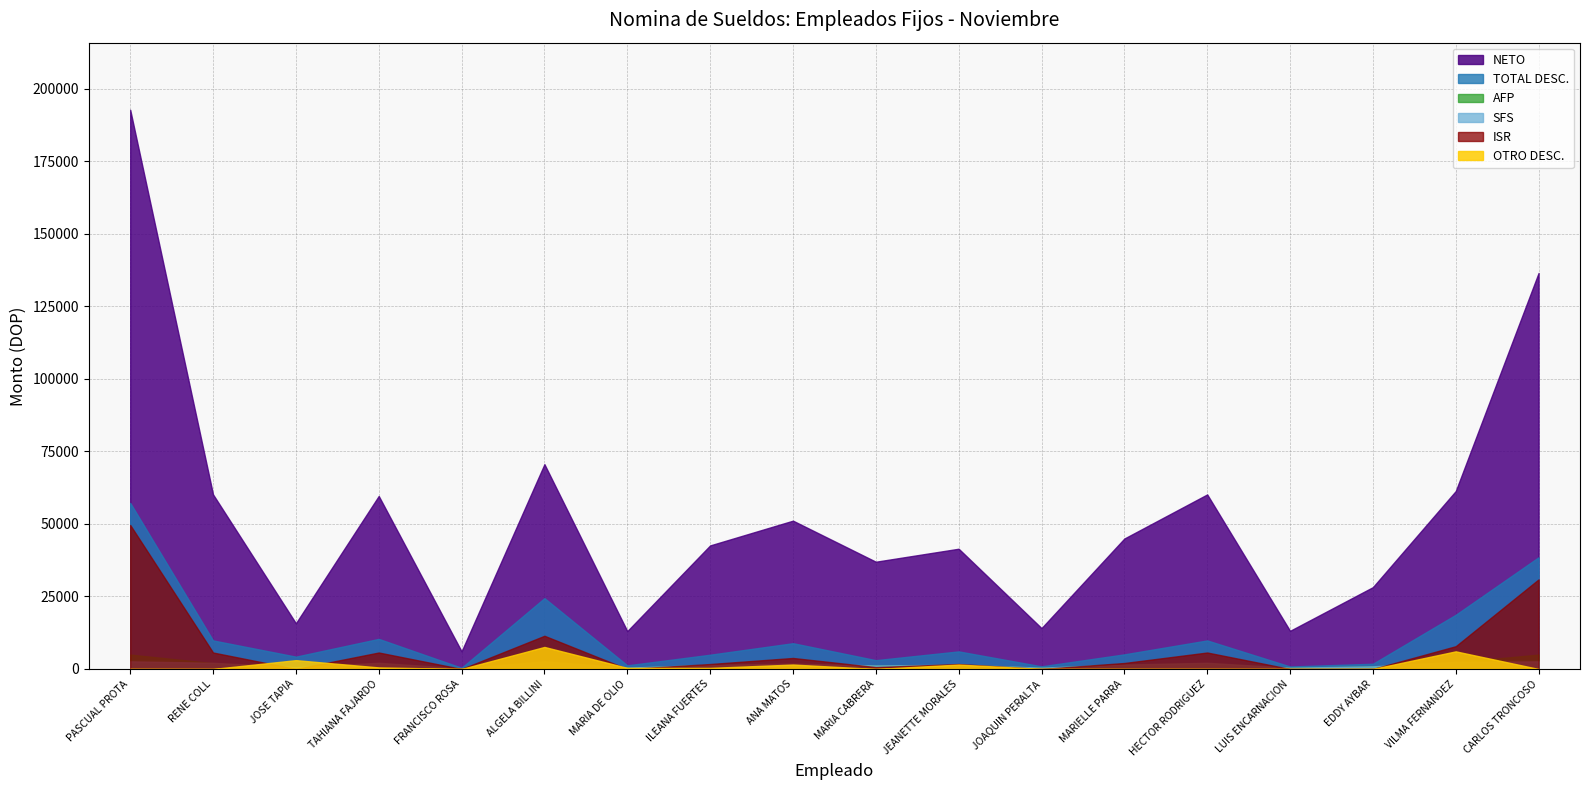

Is it true that OTRO DESC. equals 0.0 at PASCUAL PROTA?

True